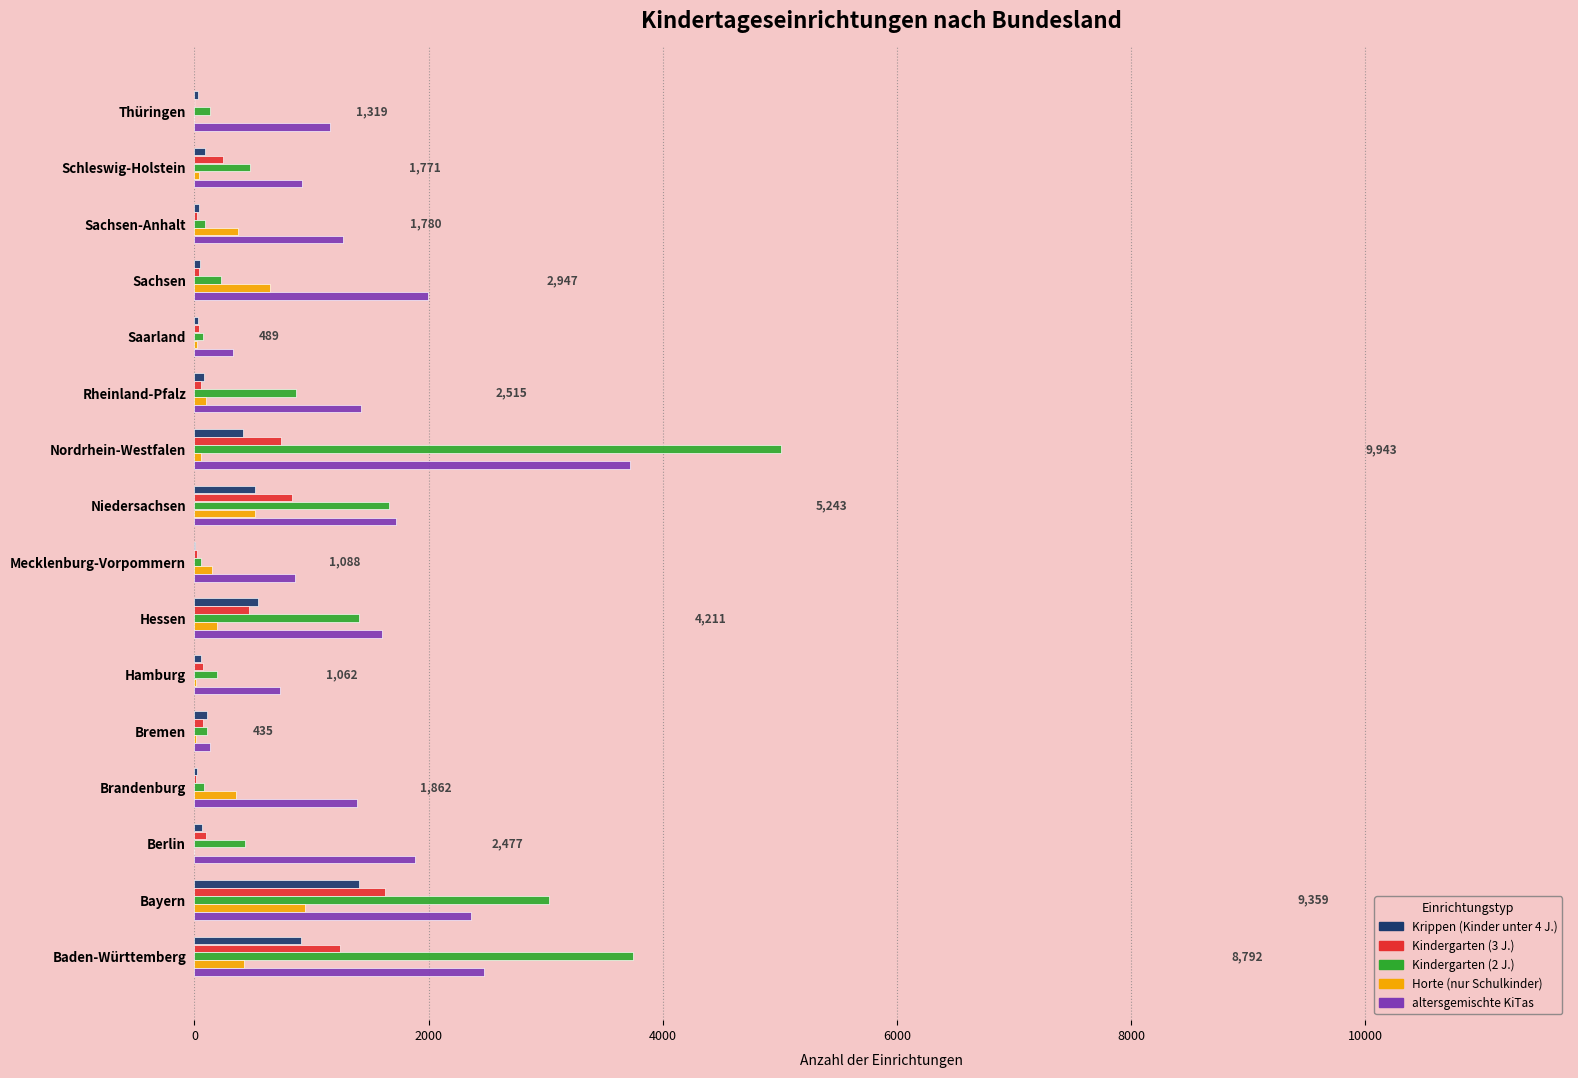

True or false: altersgemischte KiTas has a value of 1799 at Sachsen-Anhalt.

False